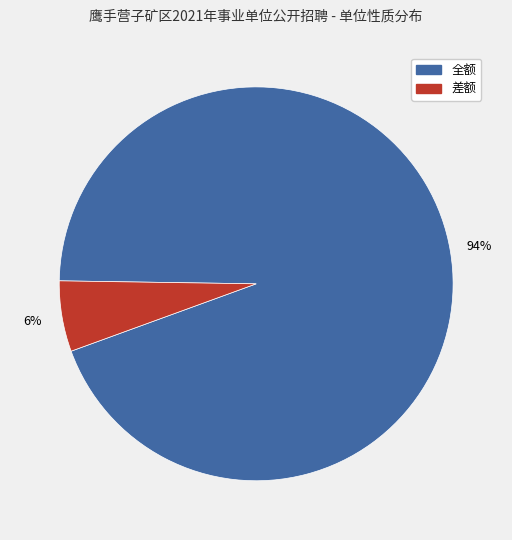

To the nearest percent, what is the difference between the largest and smallest slice percentages?

88%